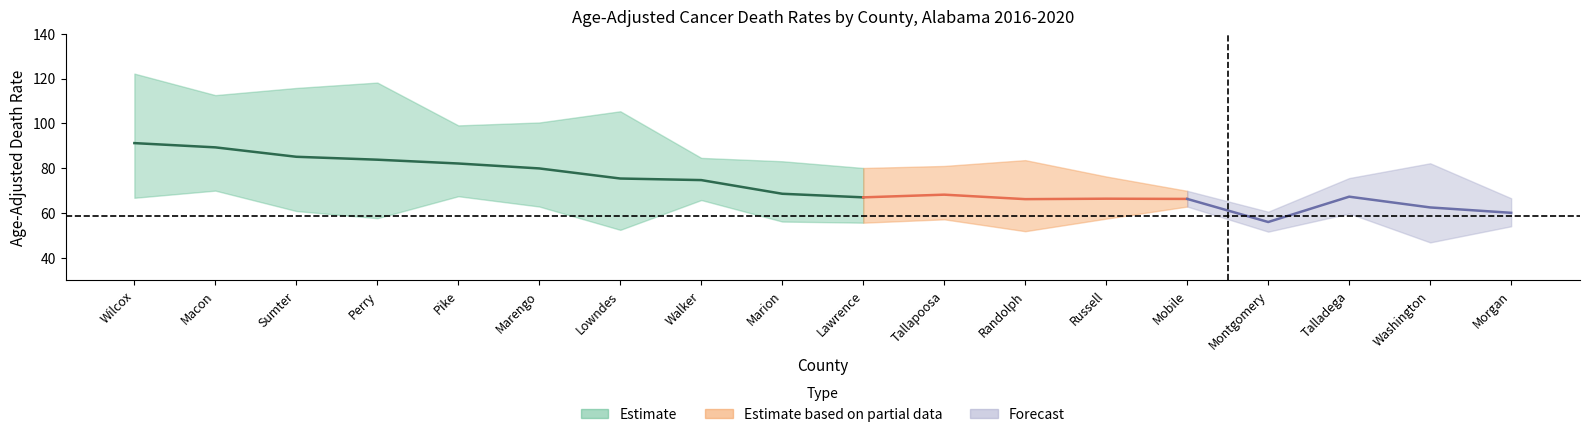

Read the Age_Adjusted_Rate value at Washington.

62.5